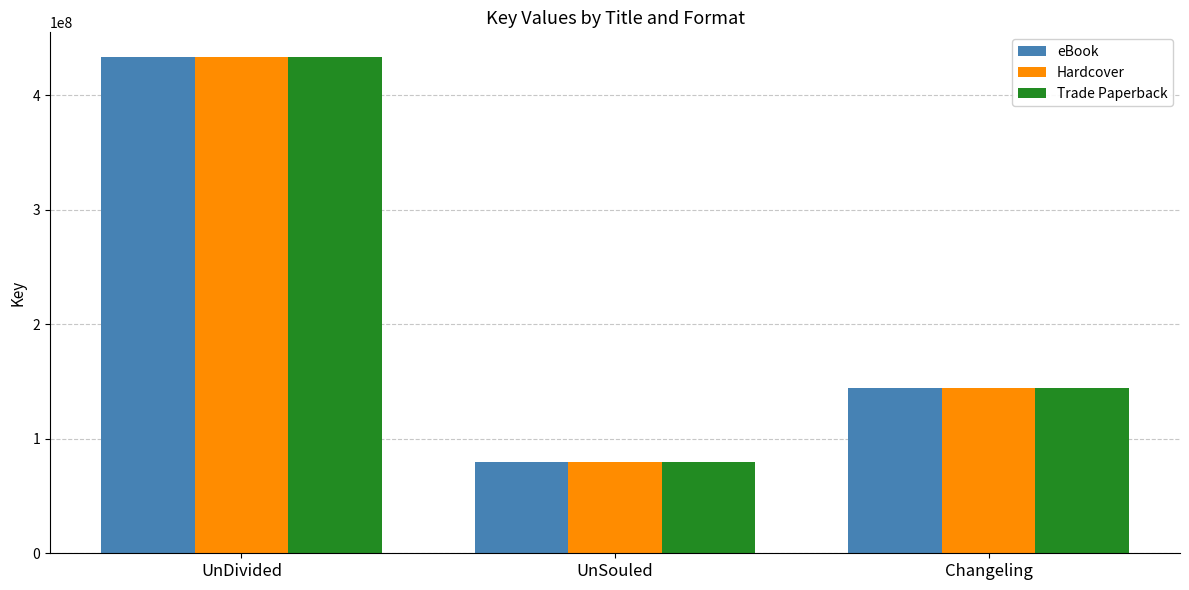

At which label does Trade Paperback first exceed 144462781?

UnDivided